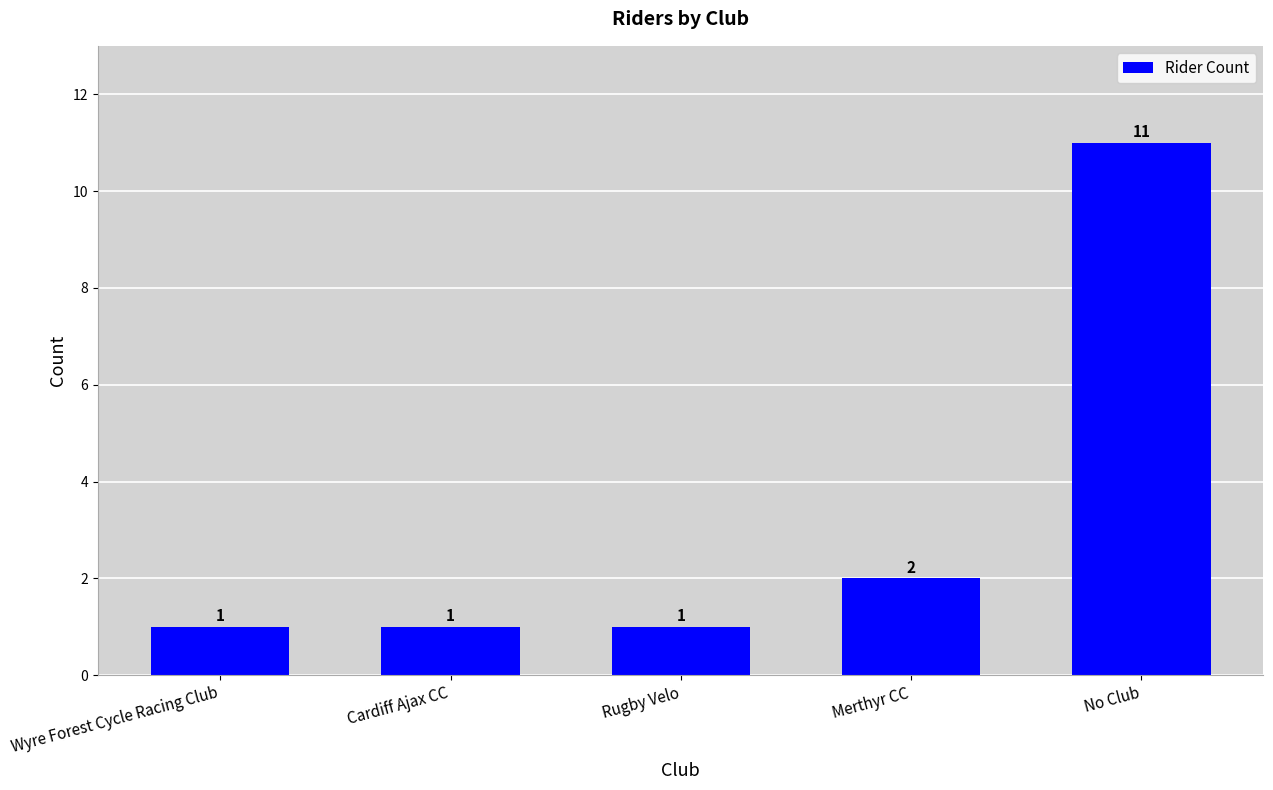

How many data points are above 1?

2